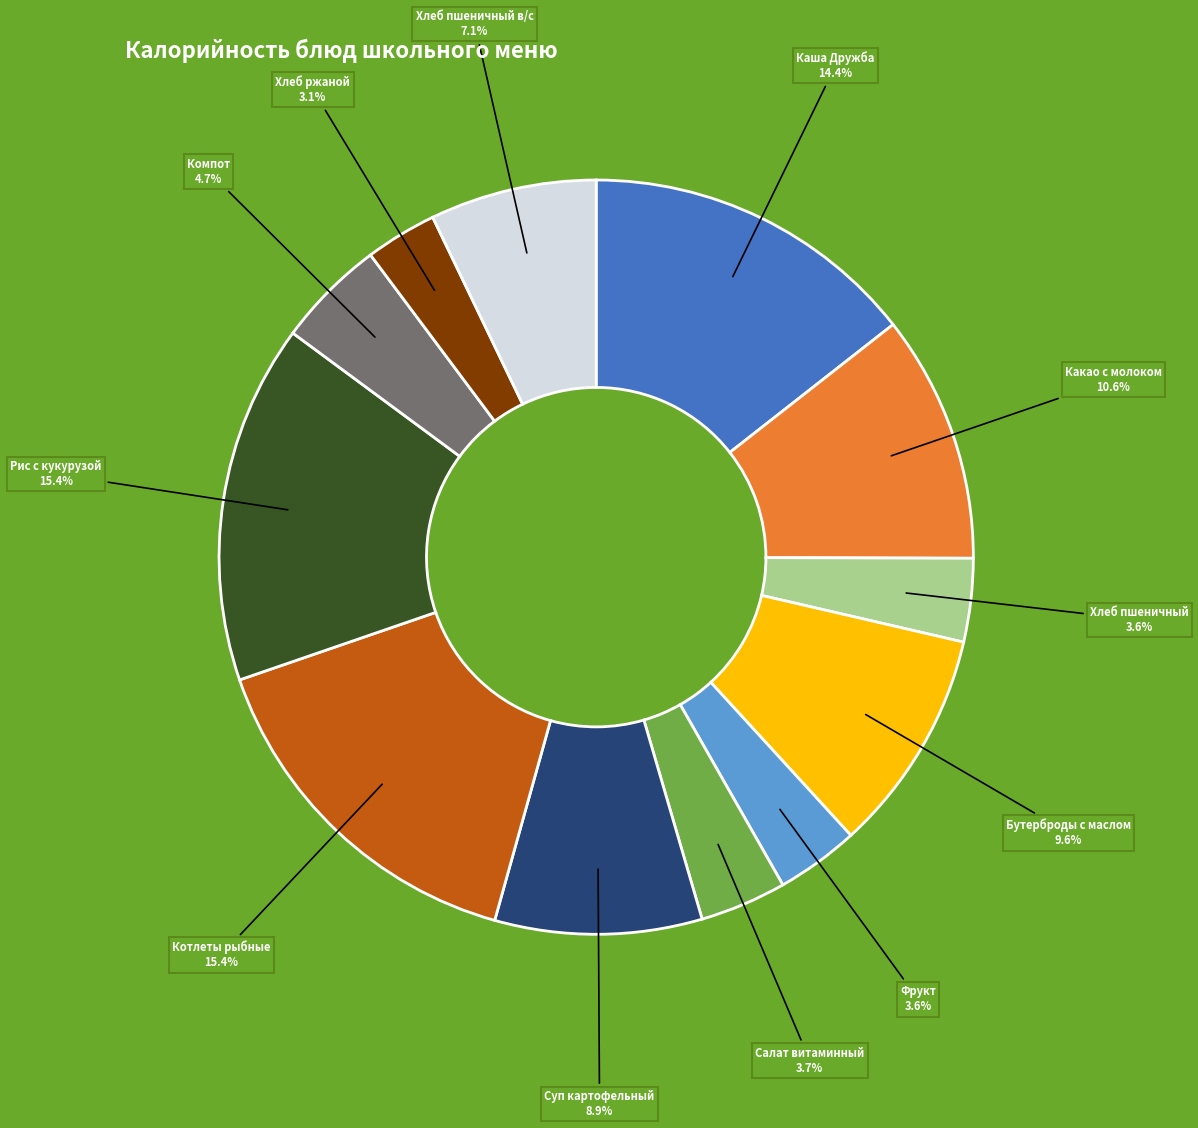

Which has a higher value, Суп картофельный or Какао с молоком?

Какао с молоком